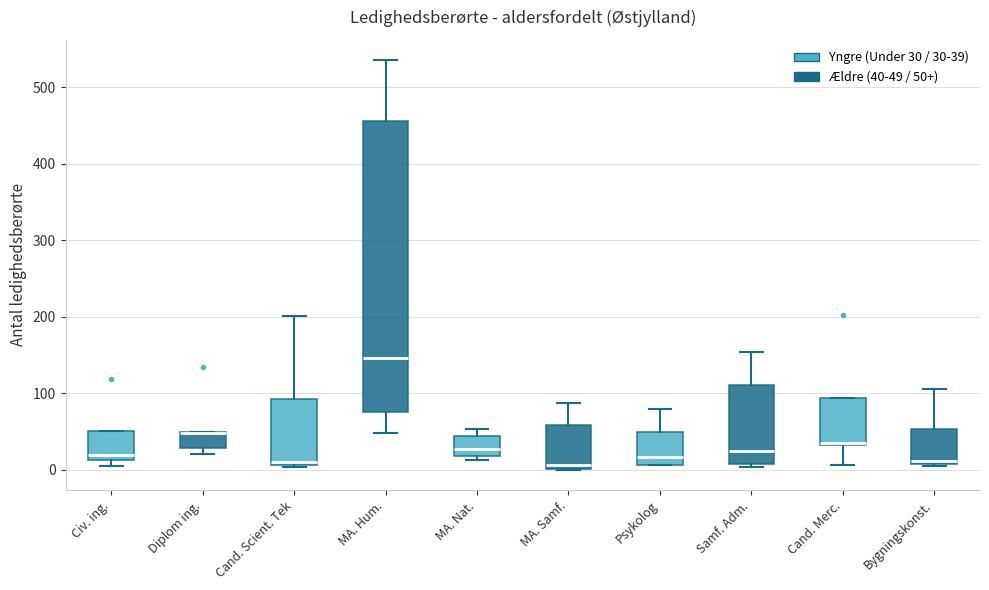

Reading left to right, transcribe this box plot: for each box, give where its median line is, the range the box spans, and where its two whiskers end, as read against the y-axis. The values are not printed on the chart, so give them approximately, as read against the axis.

Civ. ing.: median 20, box 10 to 50, whiskers 10 (just below the box's lower edge) to 50
Diplom ing.: median 50 (drawn on the box's upper edge), box 30 to 50, whiskers 20 to 50
Cand. Scient. Tek: median 10 (just above the box's lower edge), box 10 to 90, whiskers 0 to 200
MA. Hum.: median 150, box 80 to 460, whiskers 50 to 540
MA. Nat.: median 30, box 20 to 40, whiskers 10 to 50
MA. Samf.: median 10, box 0 to 60, whiskers 0 to 90
Psykolog: median 20, box 10 to 50, whiskers 10 to 80
Samf. Adm.: median 30, box 10 to 110, whiskers 0 to 150
Cand. Merc.: median 40, box 30 to 90, whiskers 10 to 90
Bygningskonst.: median 10, box 10 to 50, whiskers 10 to 110